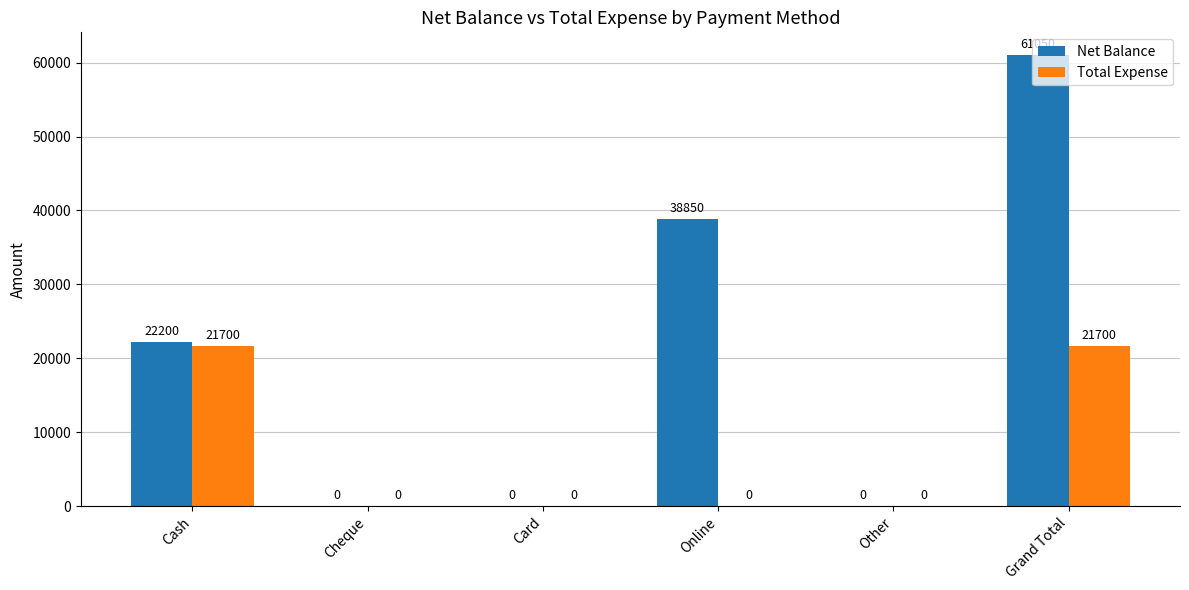

What is the greatest value displayed?

61050